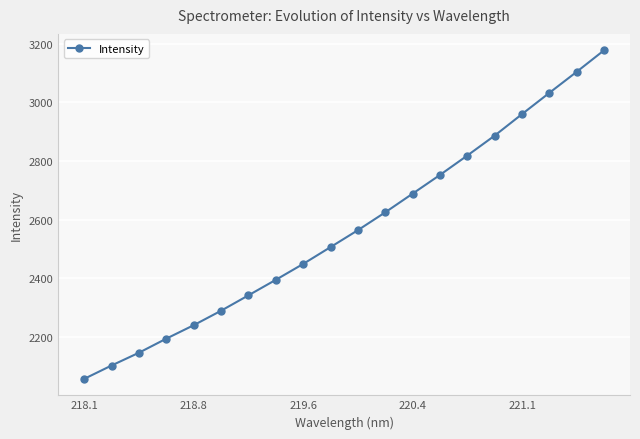

True or false: there are more than 1 points higher than both neighbors.

False